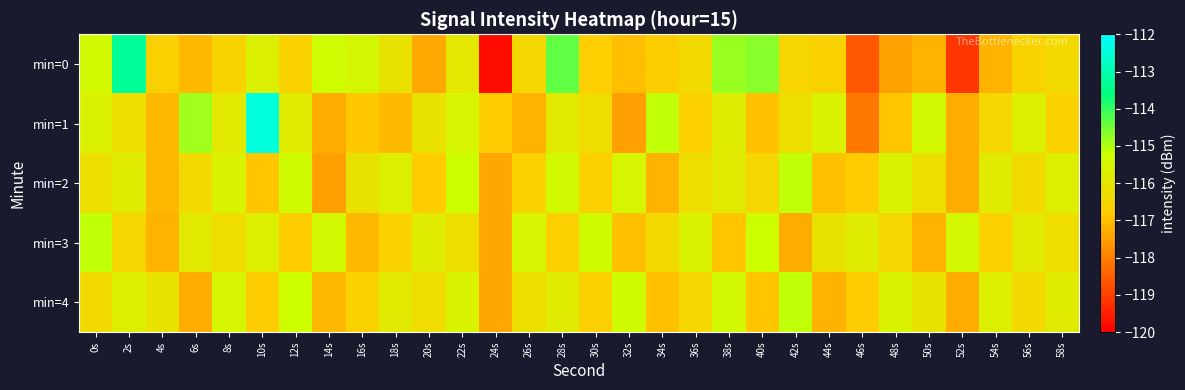

List the series in order of their peak value, highest first.

min=1, min=0, min=2, min=3, min=4